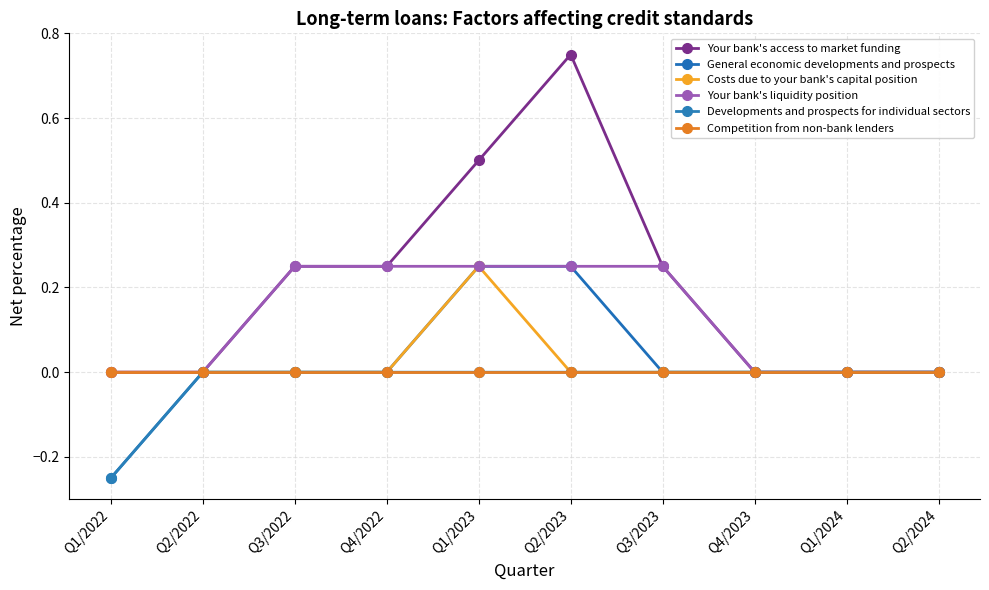

How many distinct data groups are displayed?

6